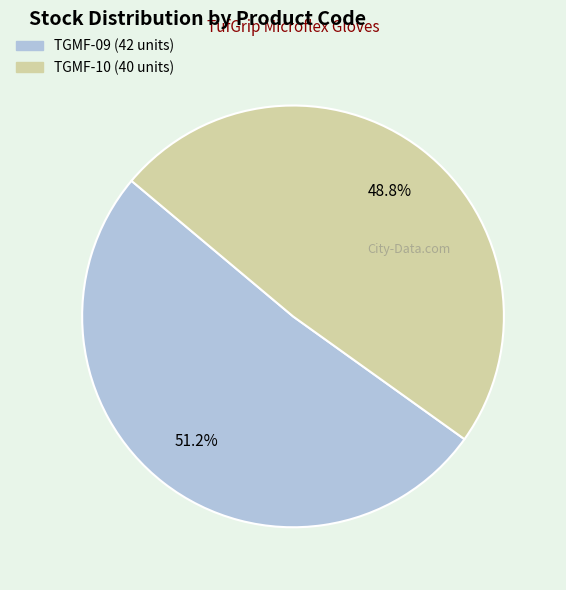

Is TGMF-09 the majority of the pie?

Yes